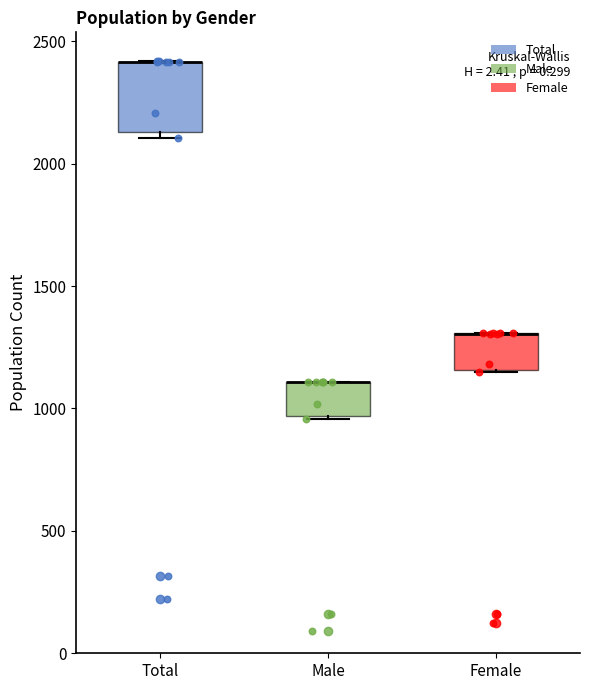

Reading left to right, read every box against the y-axis: the position of its median line, the range the box covers, and the ends of its whiskers. The values are not printed on the chart, so give them approximately, as read against the axis.

Total: median 2400 (drawn on the box's upper edge), box 2150 to 2400, whiskers 2100 to 2400
Male: median 1100 (drawn on the box's upper edge), box 950 to 1100, whiskers 950 (just below the box's lower edge) to 1100
Female: median 1300 (drawn on the box's upper edge), box 1150 to 1300, whiskers 1150 to 1300